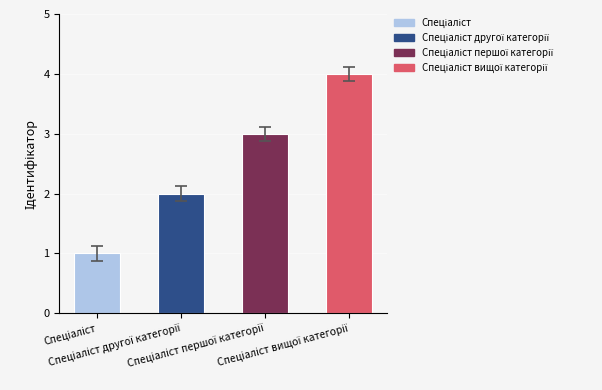

What is the difference between the maximum and minimum values?

3